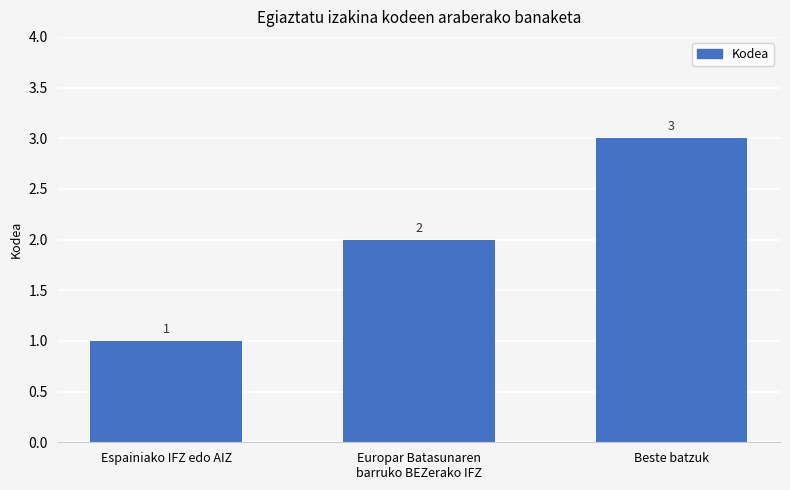

The value at Europar Batasunaren
barruko BEZerako IFZ is 2. True or false?

True